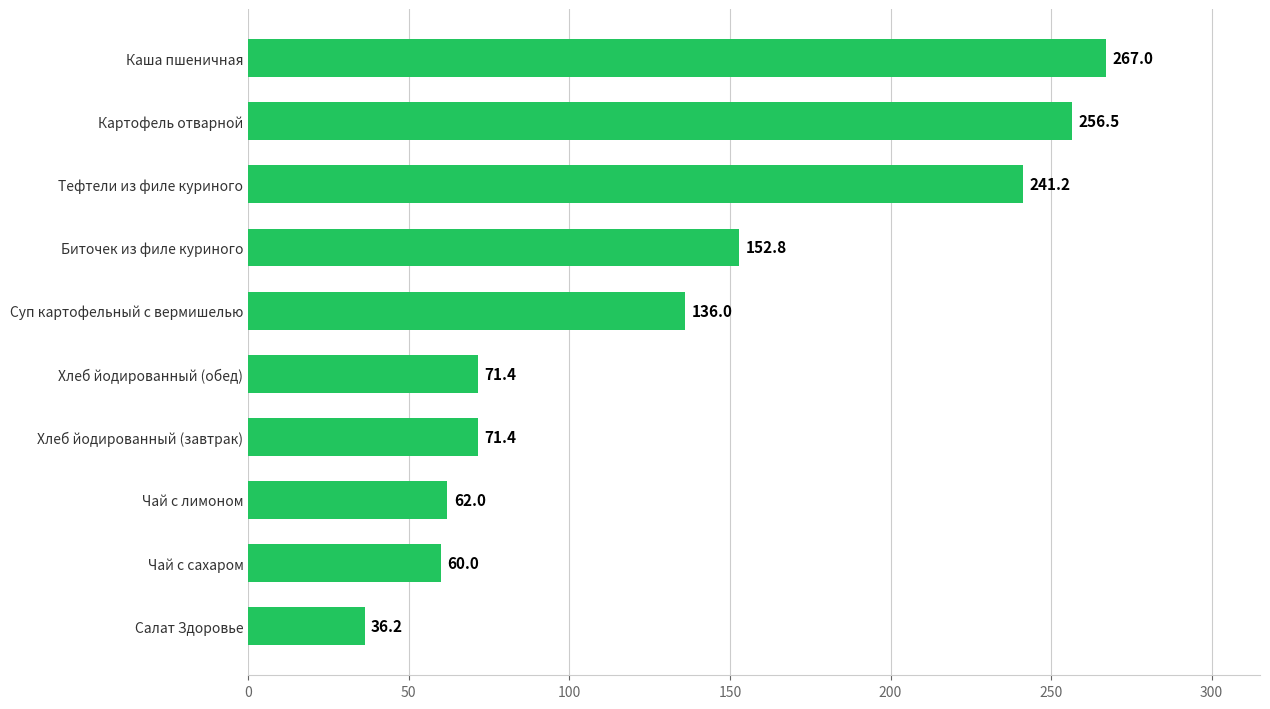

Is it true that the value at Хлеб йодированный (завтрак) is 71.4?

True